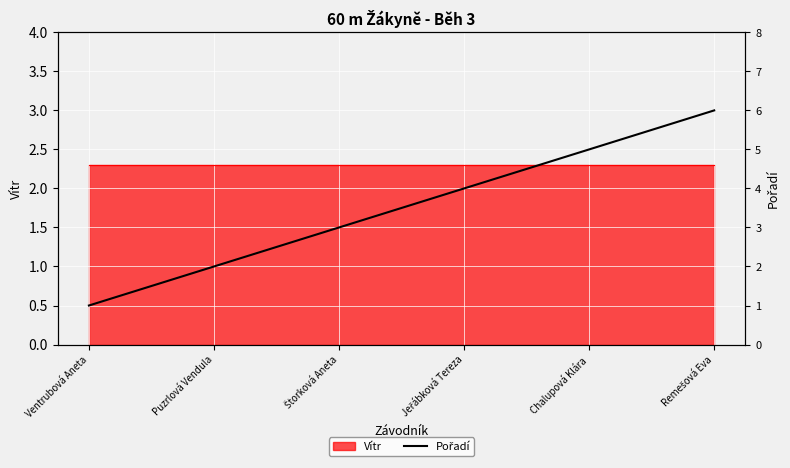

What is the label of the 2nd point from the right?

Chalupová Klára